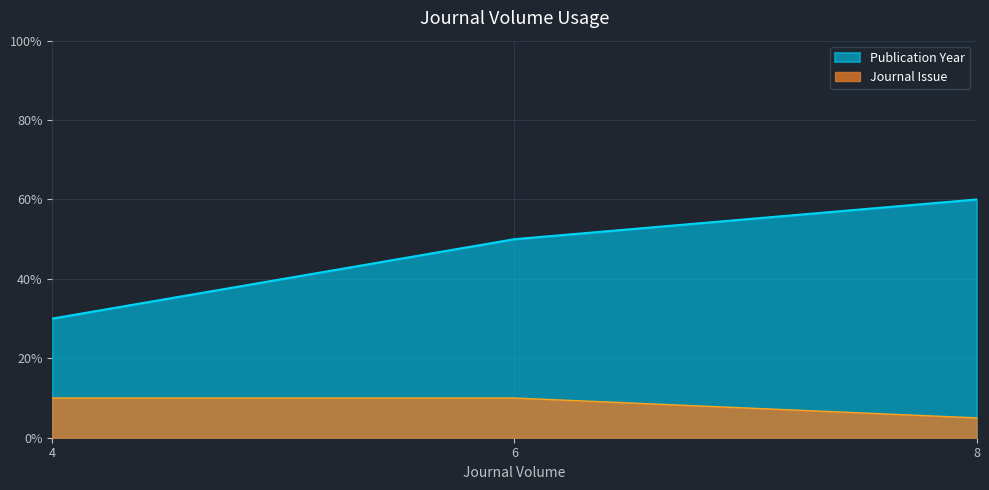

Reading right to left, transcribe all the data shown in this chart.

Publication Year: 60	50	30
Journal Issue: 5	10	10